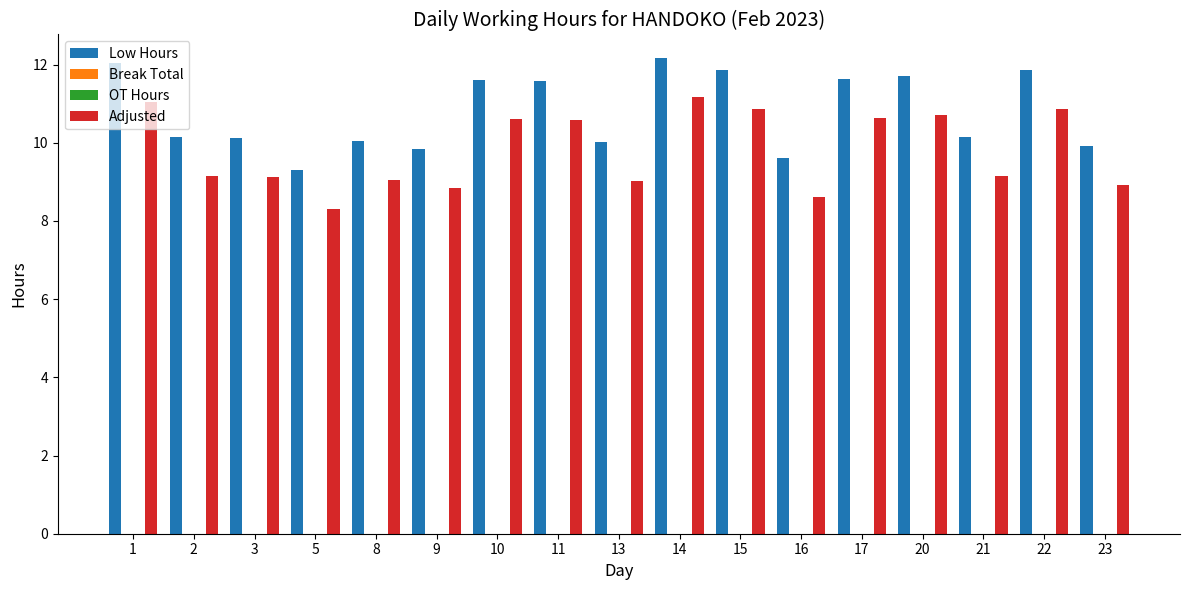

At 1, list the series in order from largest to smallest.

Low Hours, Adjusted, Break Total, OT Hours